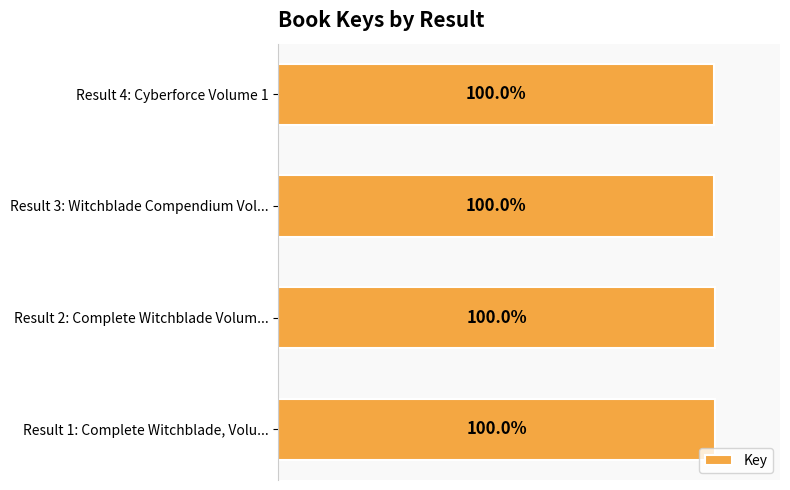

Does the chart contain any negative values?

No